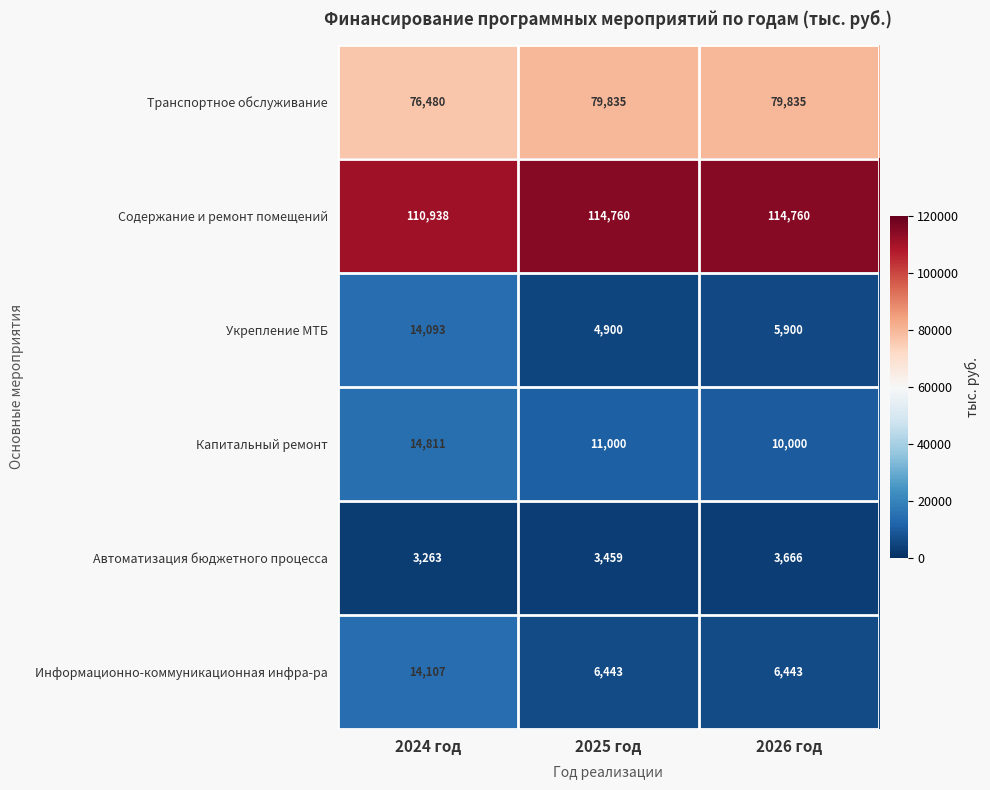

Reading left to right, what are all the values shown in this chart?

Транспортное обслуживание: 76480	79835	79835
Содержание и ремонт помещений: 110938	114760	114760
Укрепление МТБ: 14093	4900	5900
Капитальный ремонт: 14811	11000	10000
Автоматизация бюджетного процесса: 3263	3459	3666
Информационно-коммуникационная инфра-ра: 14107	6443	6443